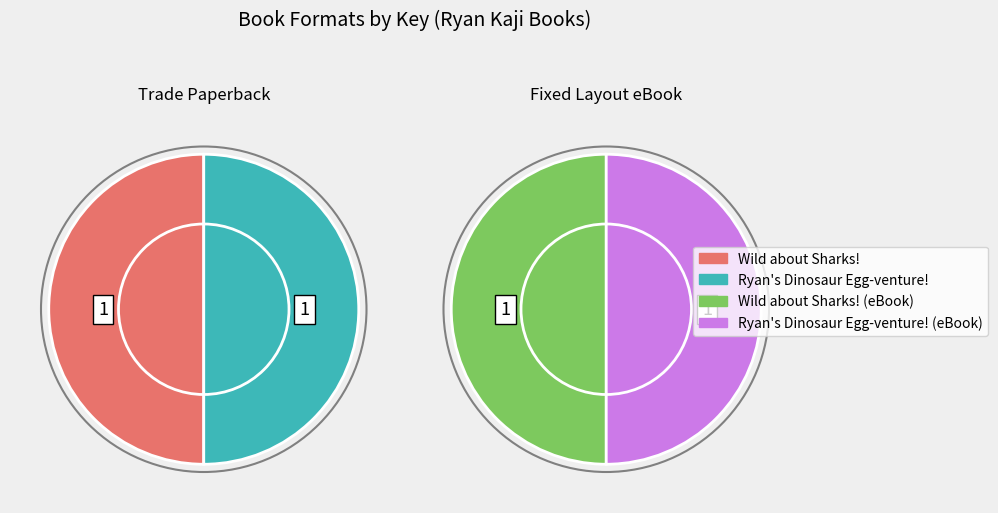

Which slice is the smallest?

Ryan's Dinosaur Egg-venture!